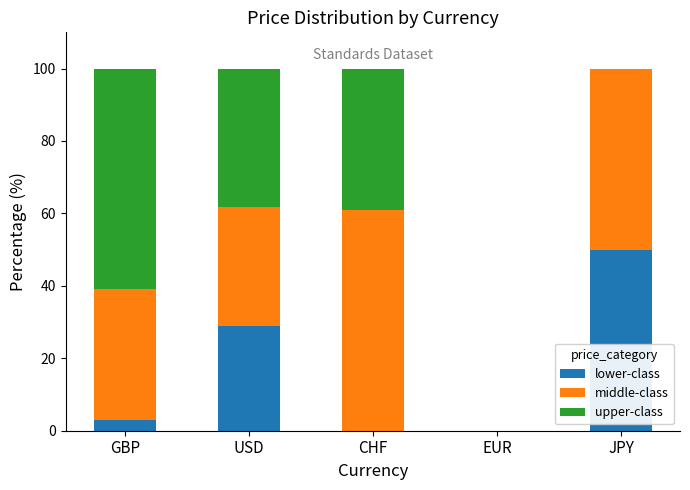

How many values in the lower-class series exceed 2?

3